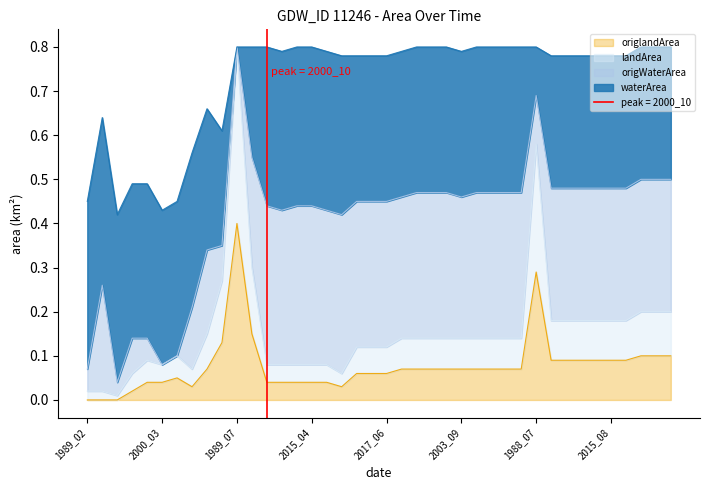

What is the difference between the highest and lowest values at 2014_08?

0.1